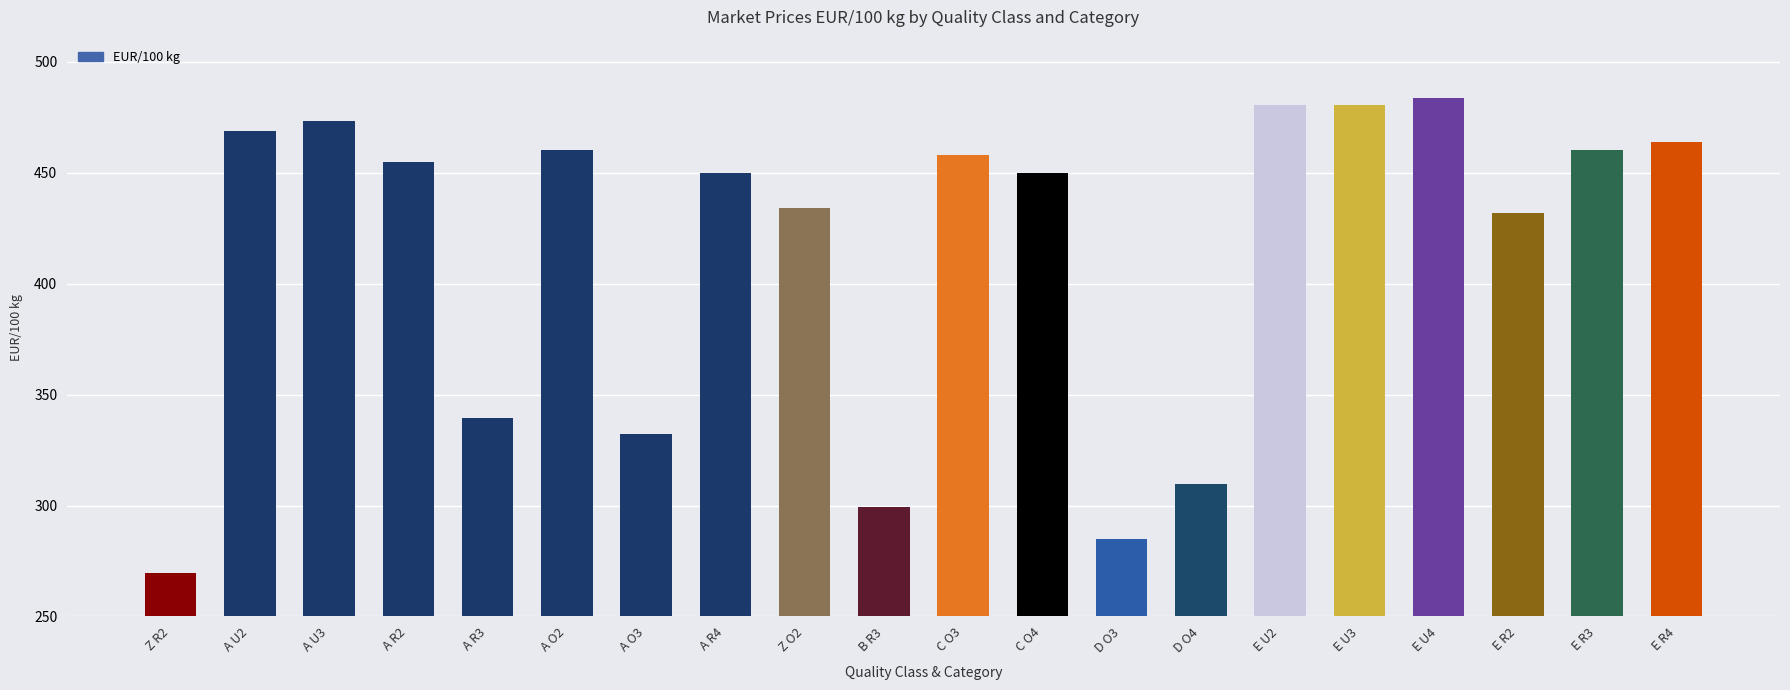

Which label corresponds to the smallest value in the chart?

Z R2